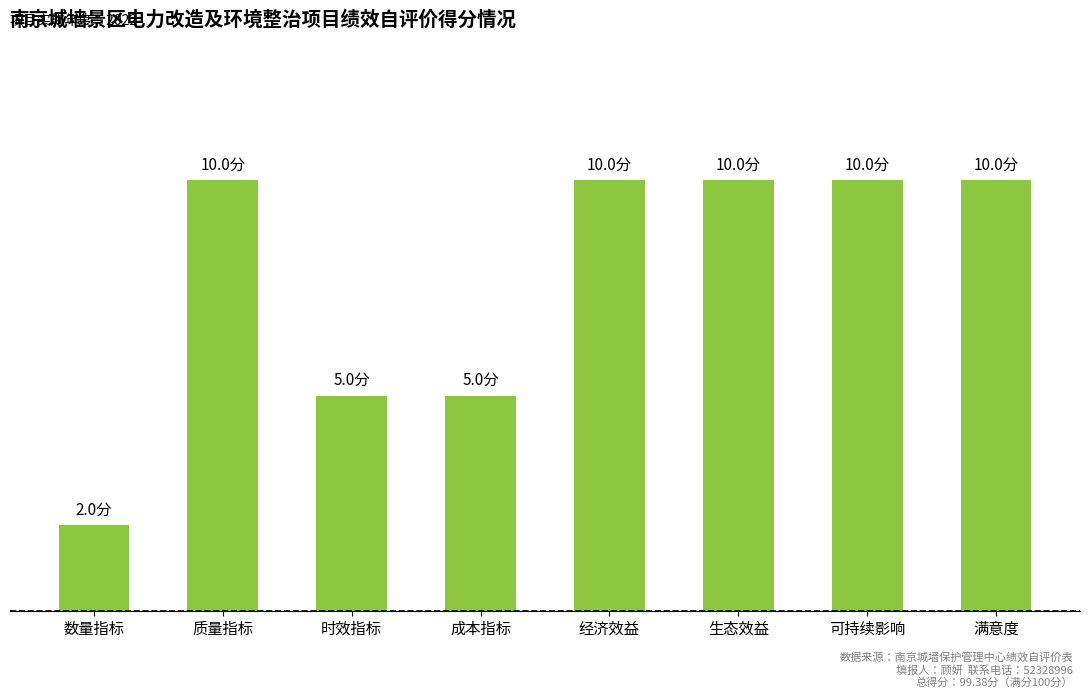

Reading left to right, transcribe all the data shown in this chart.

2	10	5	5	10	10	10	10